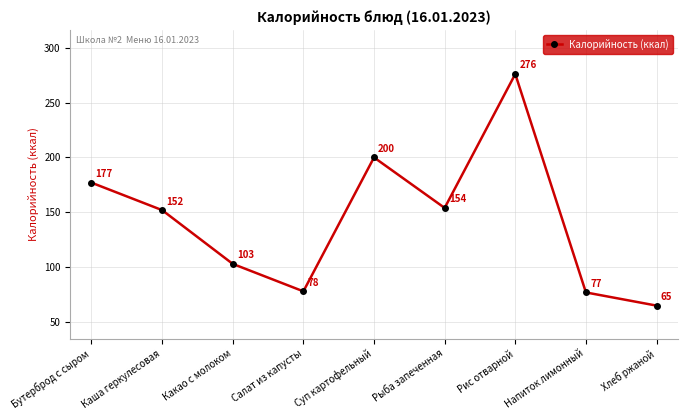

List the labels in order of value, largest first.

Рис отварной, Суп картофельный, Бутерброд с сыром, Рыба запеченная, Каша геркулесовая, Какао с молоком, Салат из капусты, Напиток лимонный, Хлеб ржаной